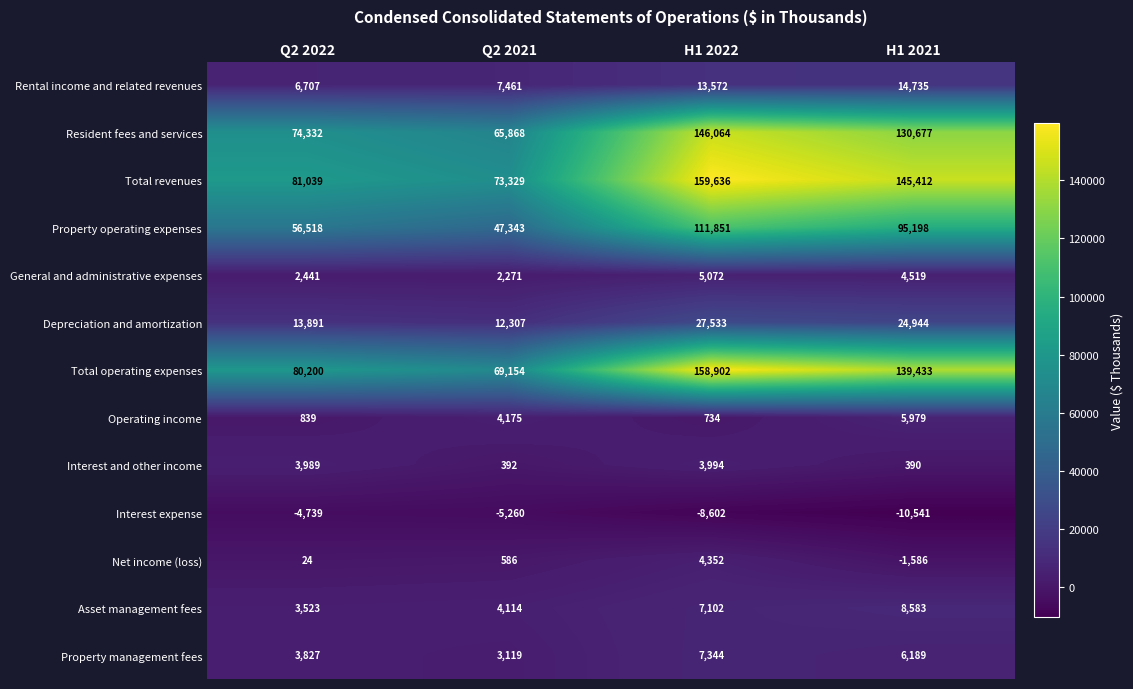

True or false: Total operating expenses has a value of 70155 at H1 2022.

False